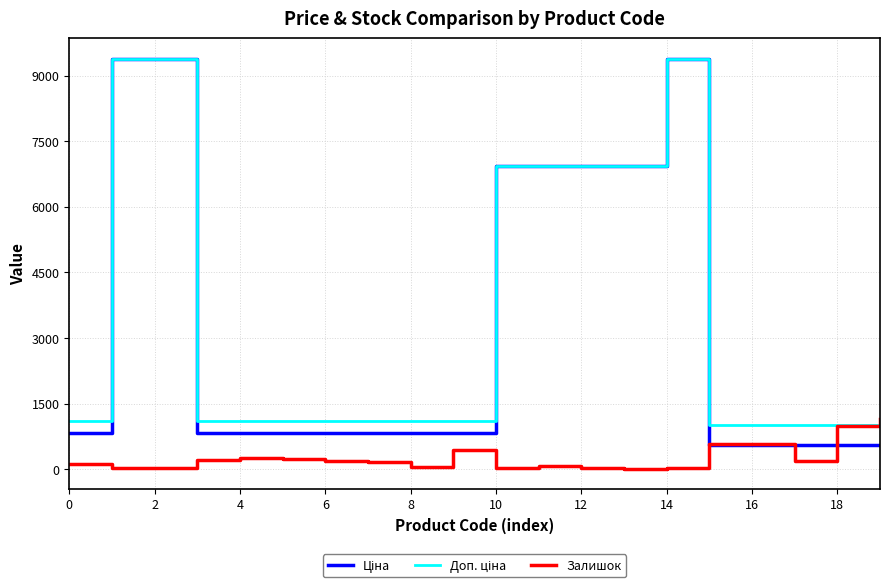

What is the greatest value displayed?

9384.0